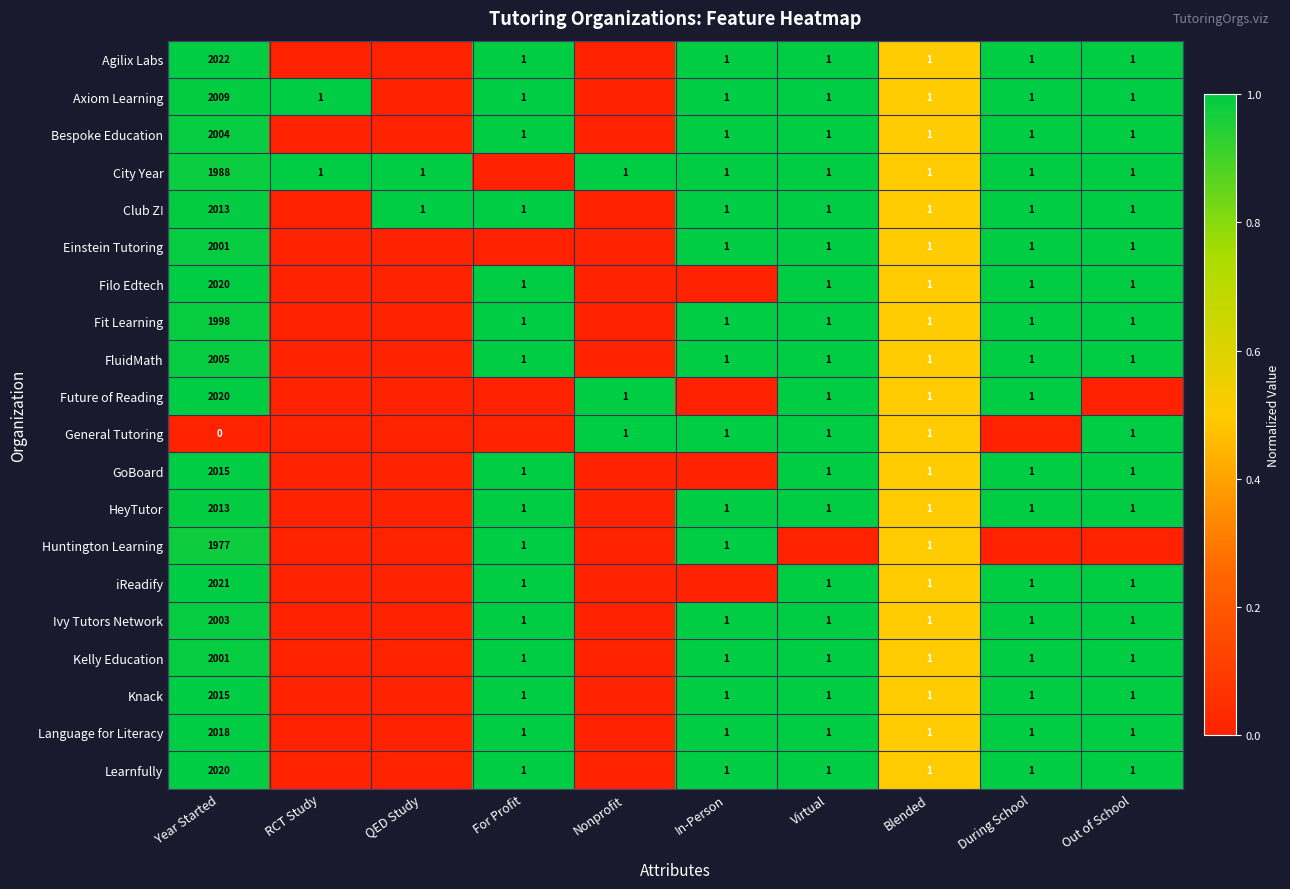

What is the sum of the Learnfully values at For Profit and Year Started?

2021